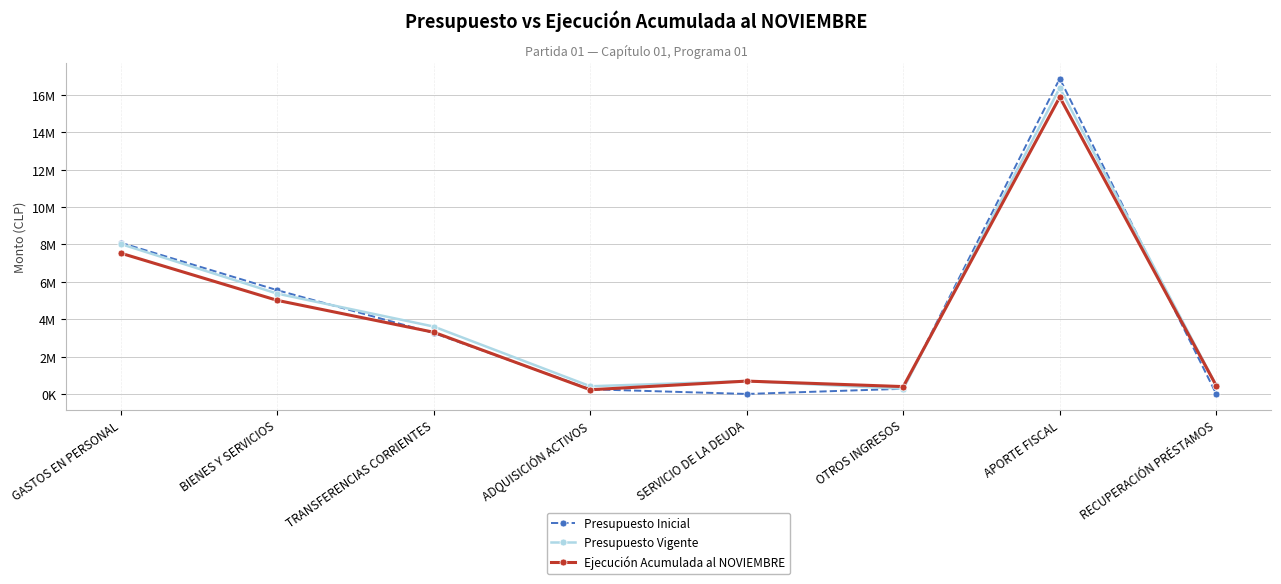

What is the label of the 1st point from the left?

GASTOS EN PERSONAL